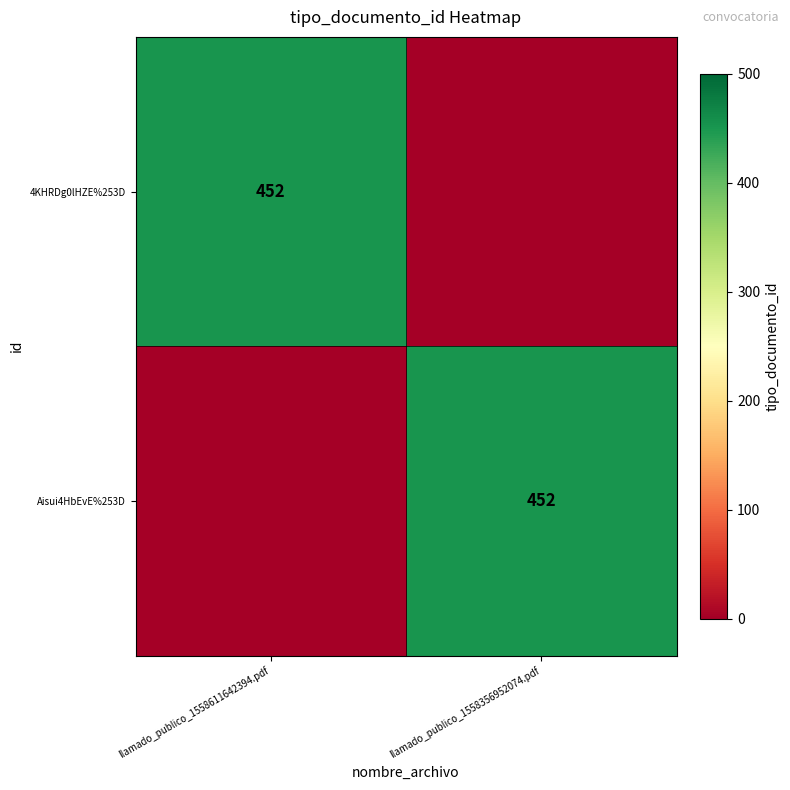

True or false: Aisui4HbEvE%253D has a value of 755 at llamado_publico_1558356952074.pdf.

False